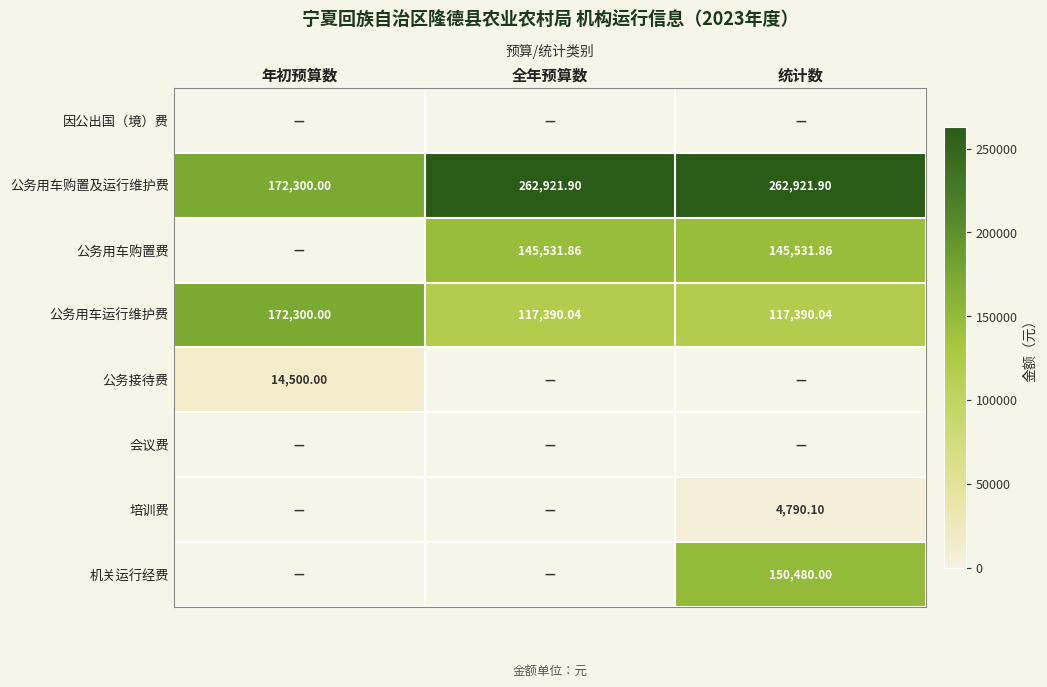

At which label does 公务用车购置及运行维护费 first exceed 262921?

全年预算数